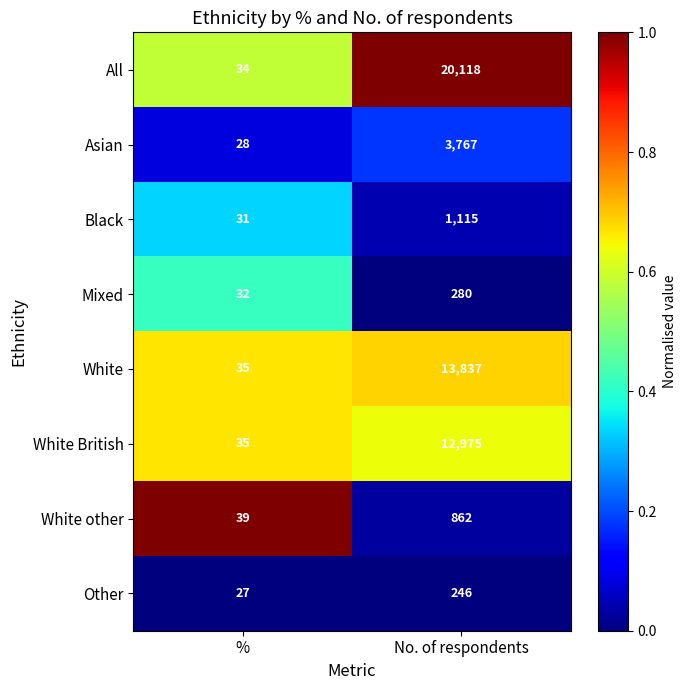

Between % and No. of respondents, which series saw the biggest shift?

All